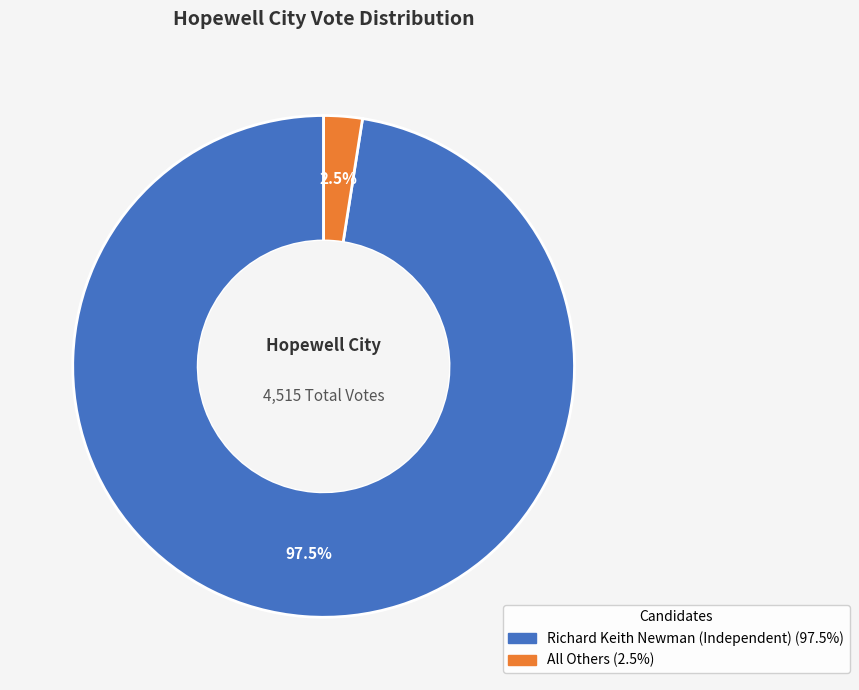

Which has a higher value, All Others or Richard Keith Newman (Independent)?

Richard Keith Newman (Independent)